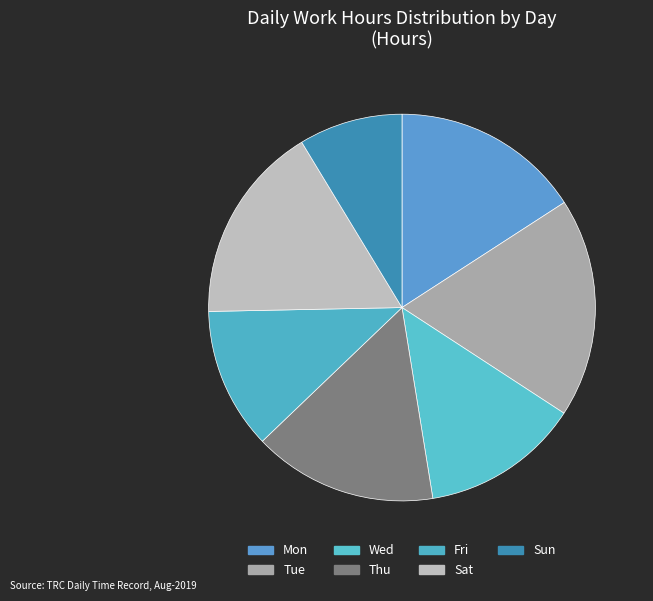

Which category has the smallest portion of the pie?

Sun